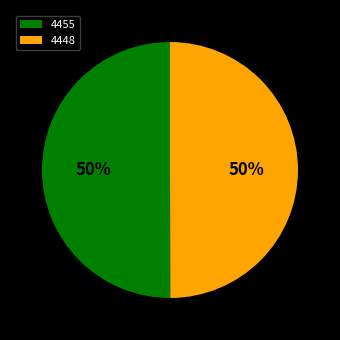

The 4455 slice represents 42% of the pie. True or false?

False